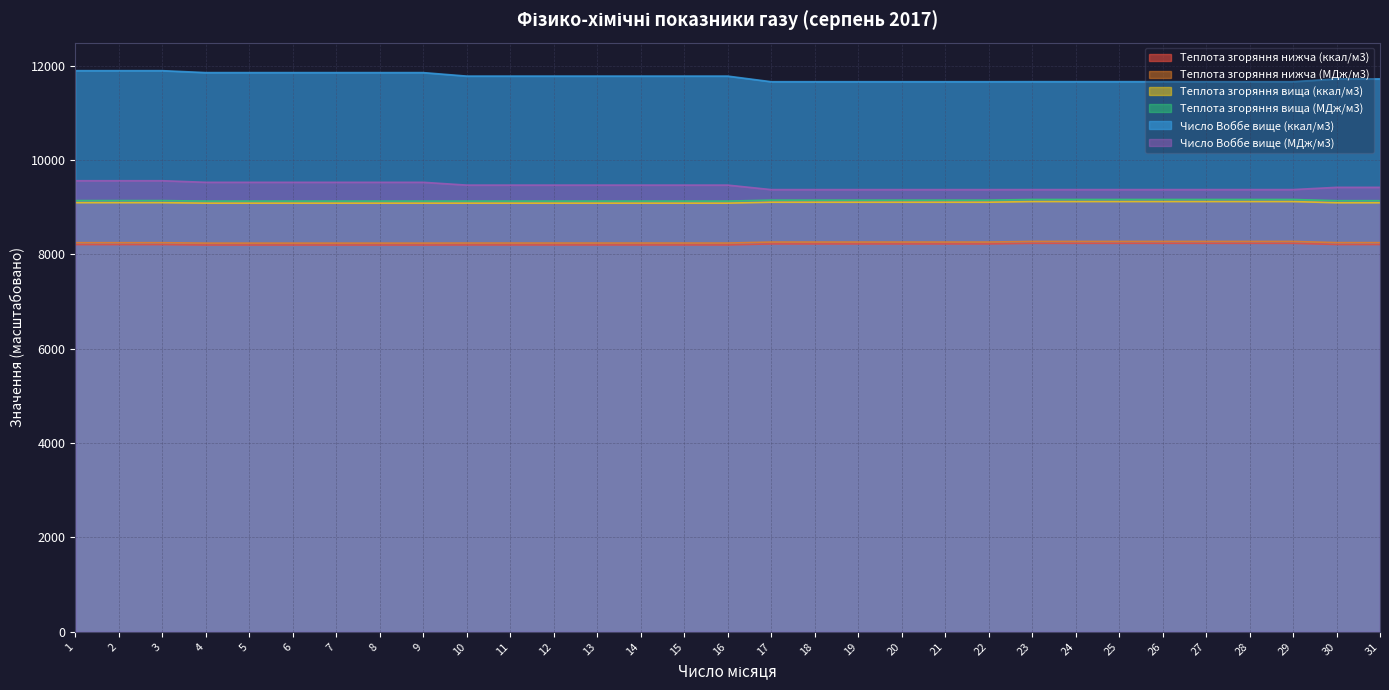

True or false: Теплота згоряння нижча (МДж/м3) has a value of 8249.0 at 2.

True